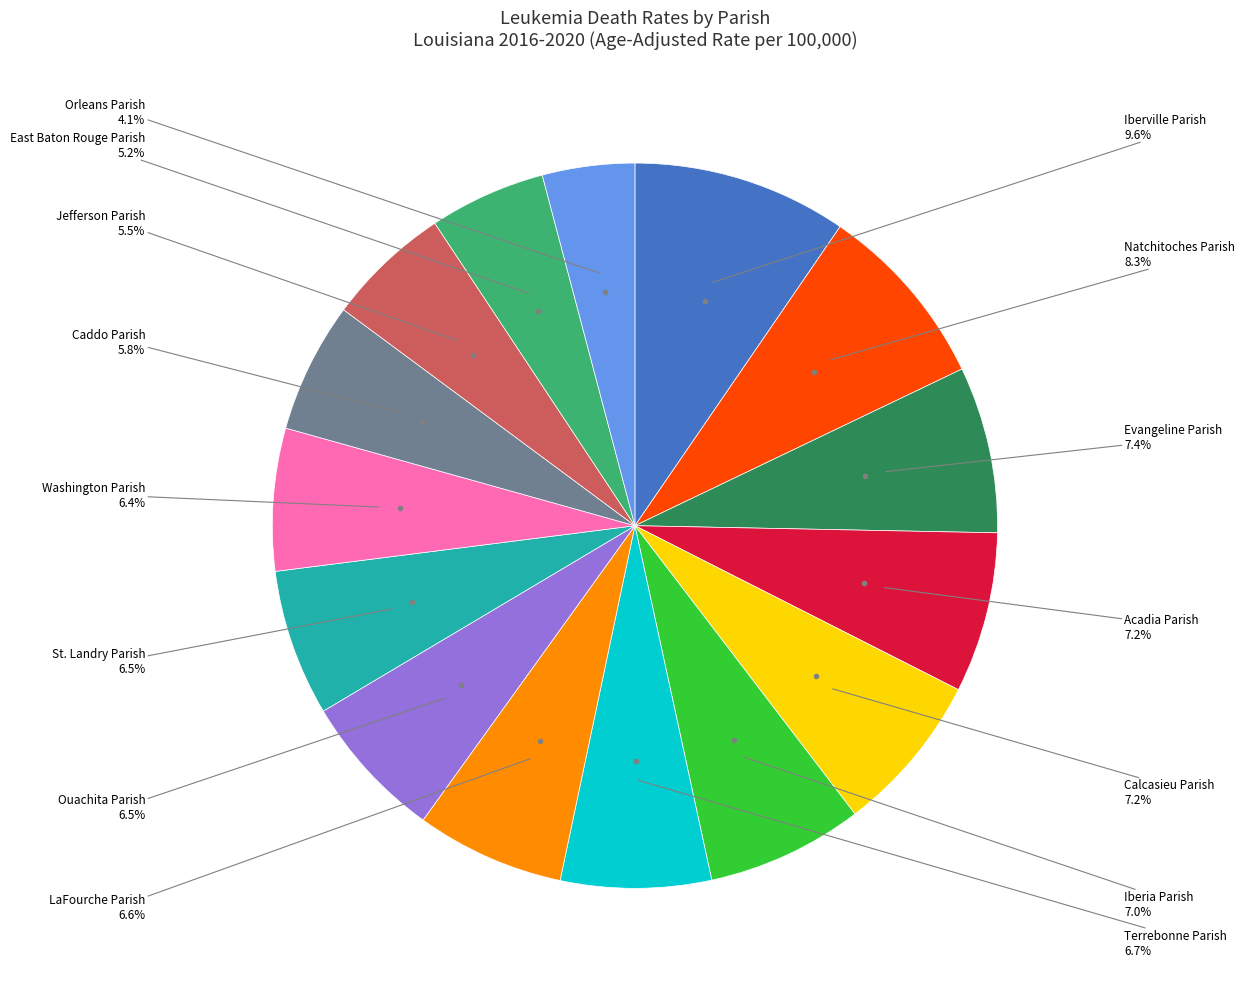

How many slices are in this pie chart?

15